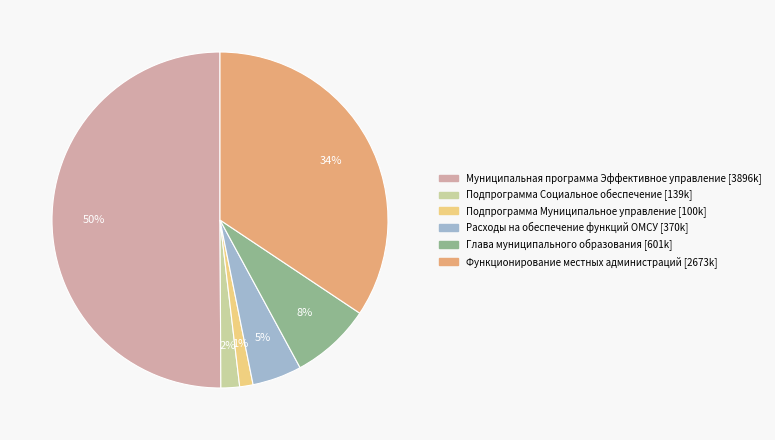

The Глава муниципального образования slice represents 15% of the pie. True or false?

False